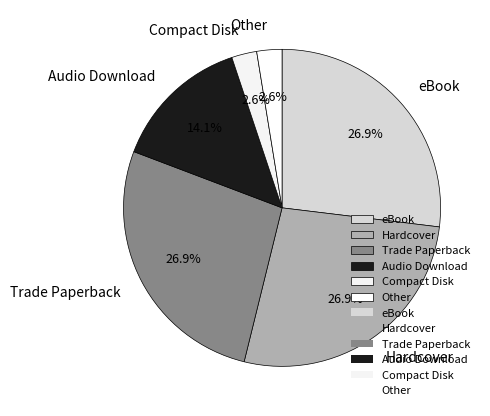

How many slices are in this pie chart?

6